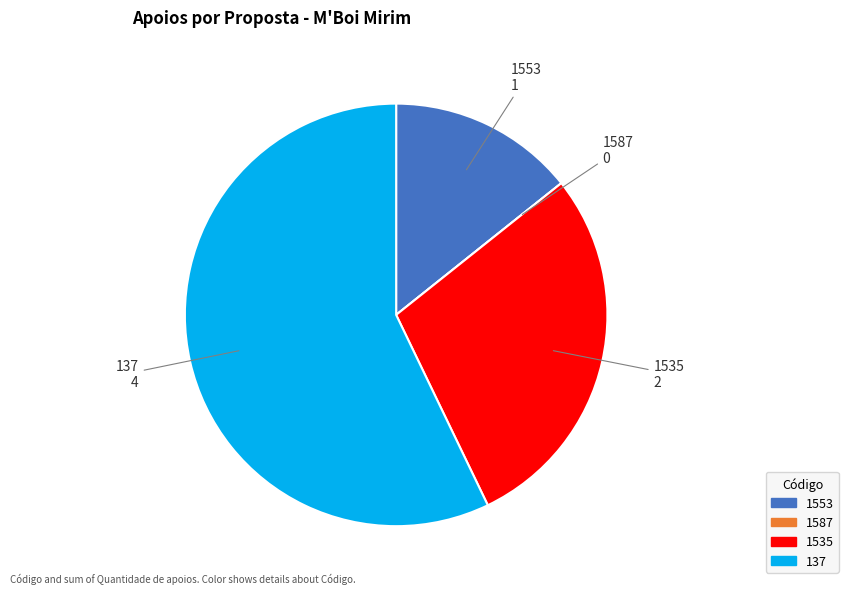

Which slice is the largest?

137